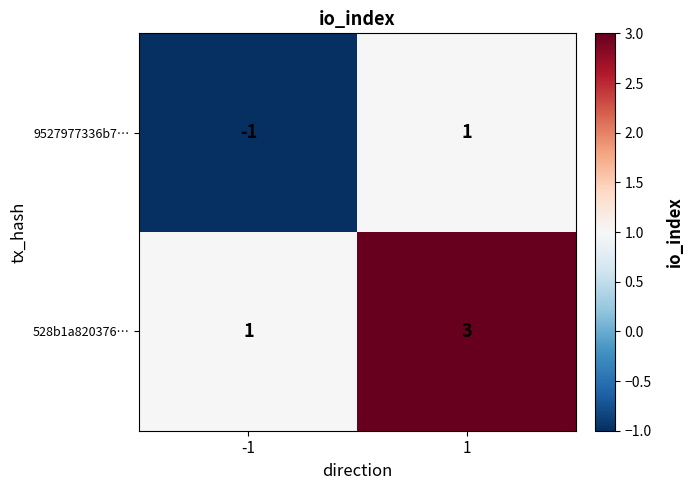

Rank the series by their maximum value, from highest to lowest.

528b1a820376…, 9527977336b7…